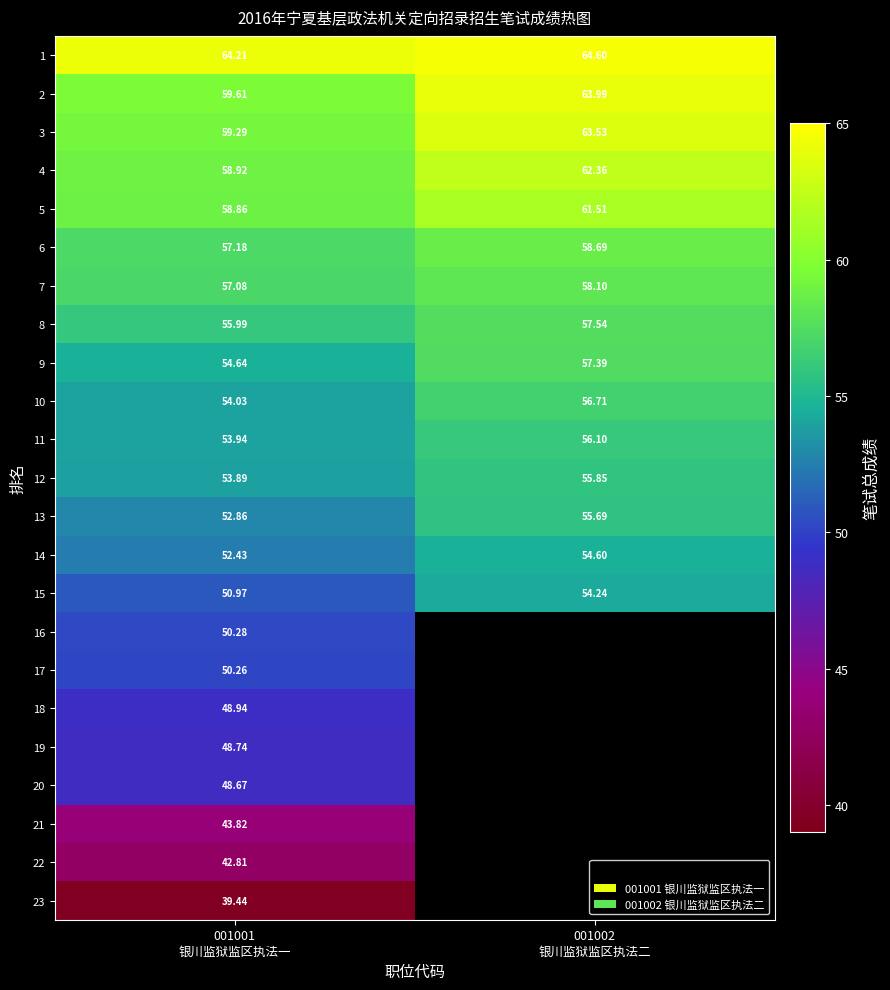

How many values in the 7 series are below 58?

1